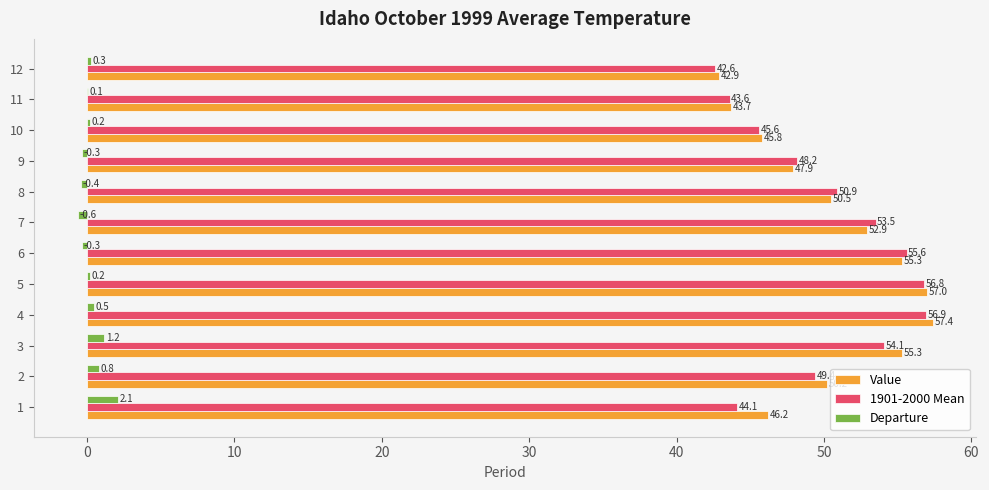

What is the greatest value displayed?

57.4